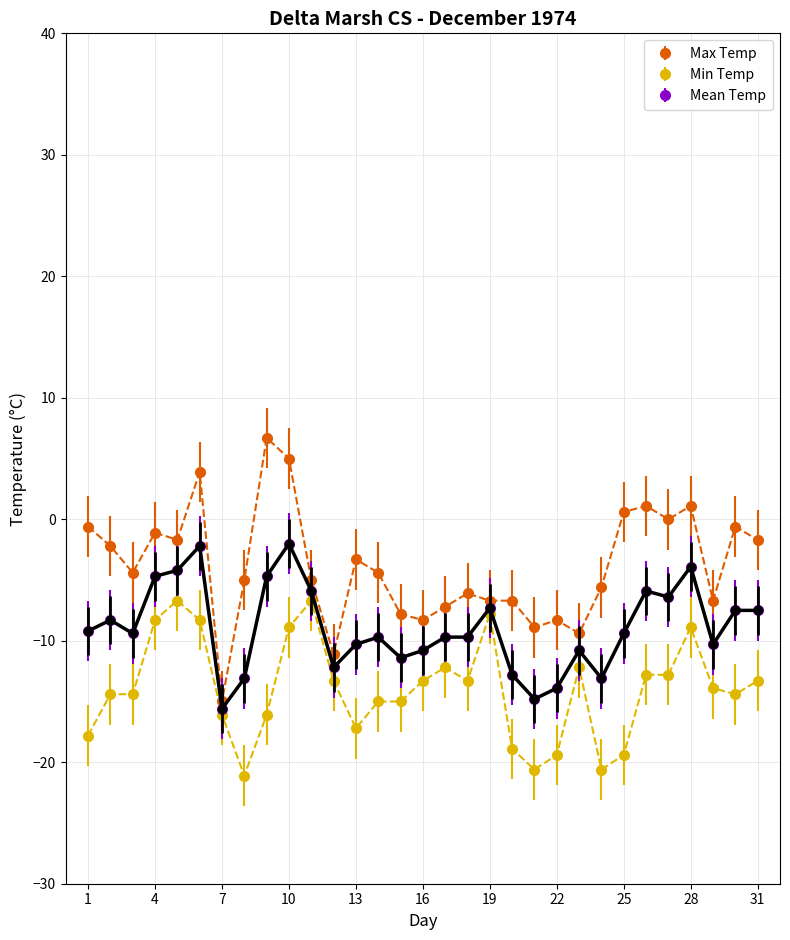

What is the smallest value displayed?

-21.1